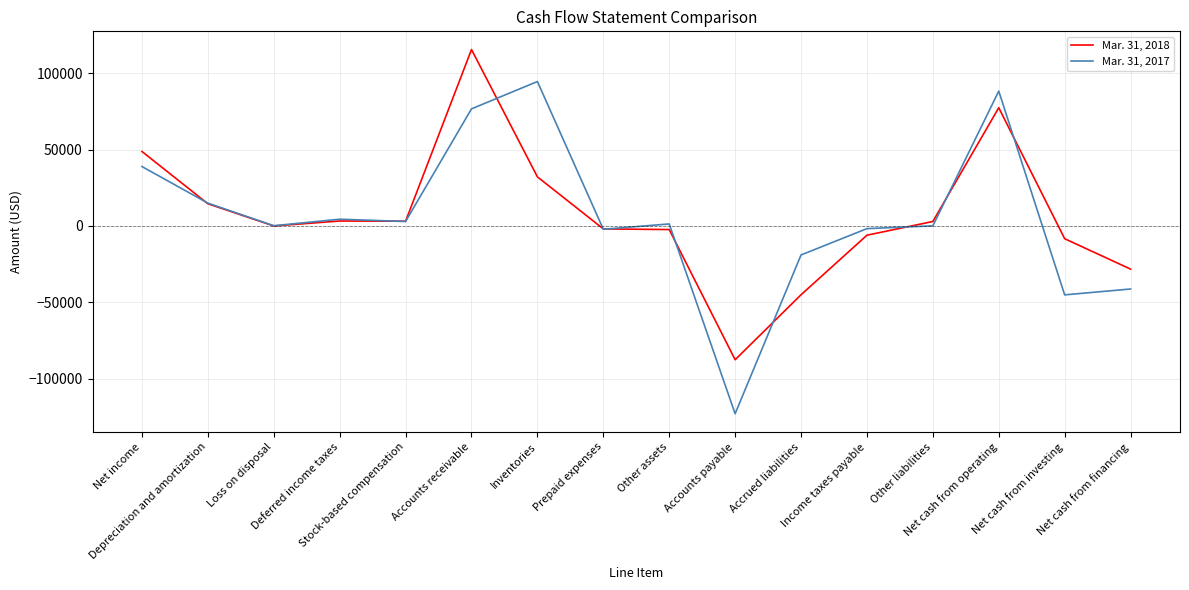

In Mar. 31, 2017, how many points are higher than both neighbors (excluding endpoints)?

4